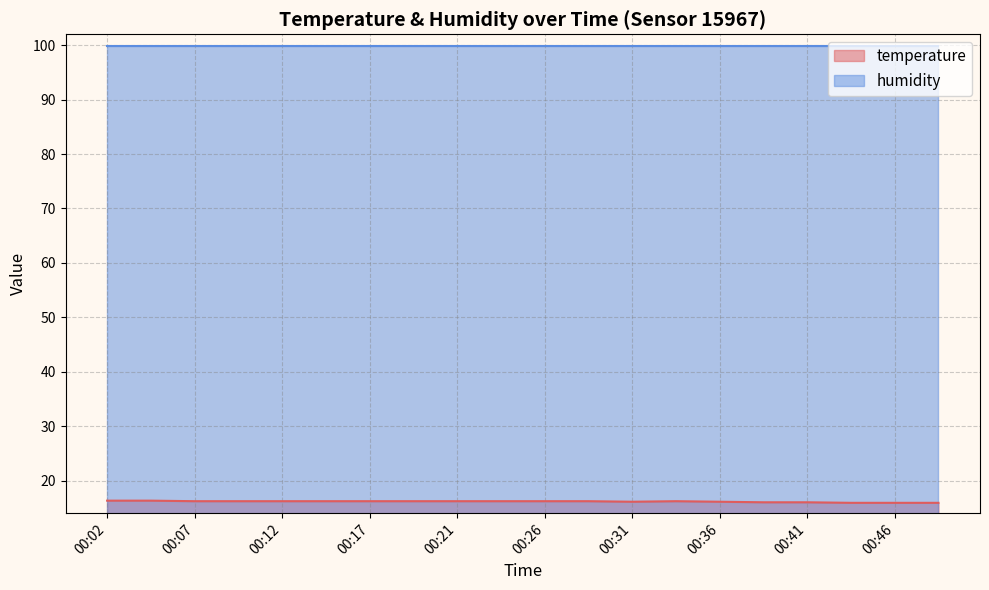

Does the chart have visible grid lines?

Yes